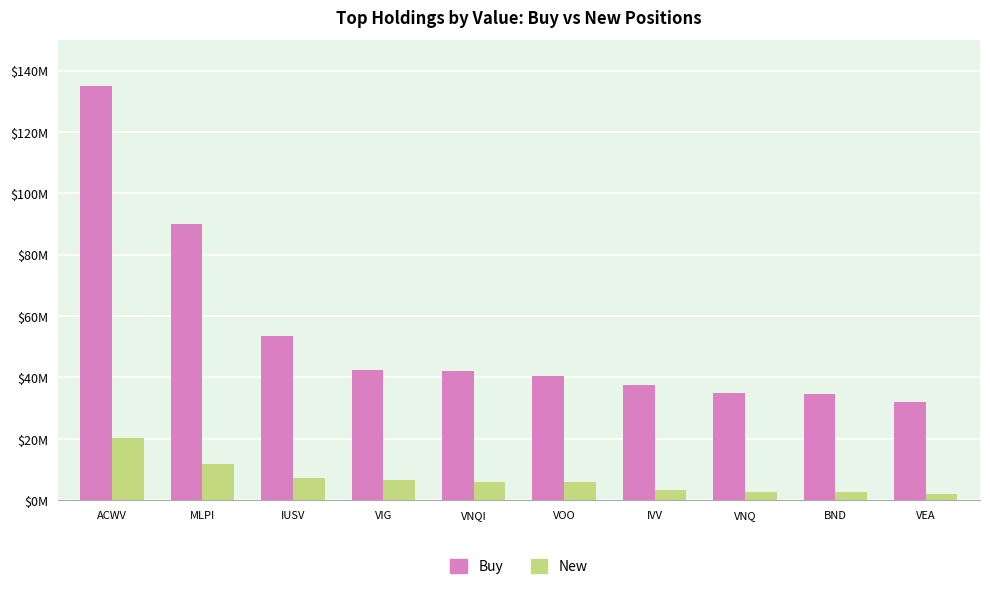

List the series in order of their peak value, highest first.

Buy, New